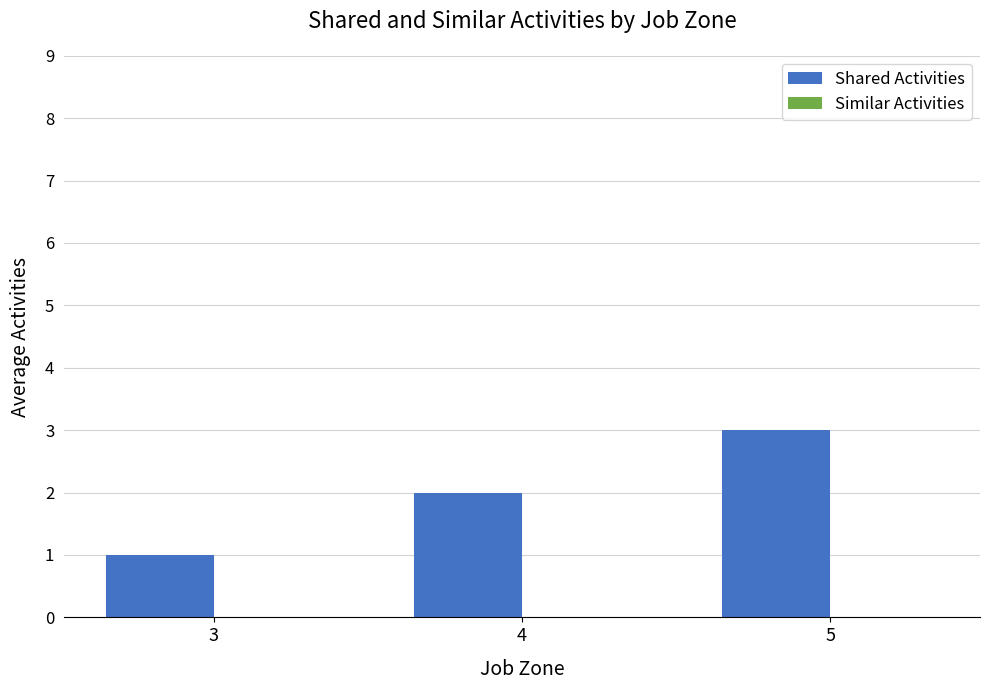

At which category does the chart reach its minimum across all series?

3